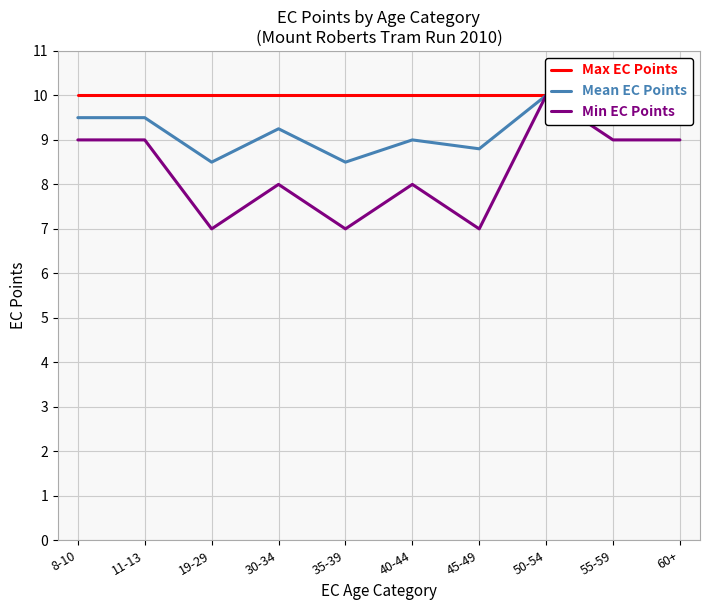

What are all the series names shown in the legend?

Max EC Points, Mean EC Points, Min EC Points